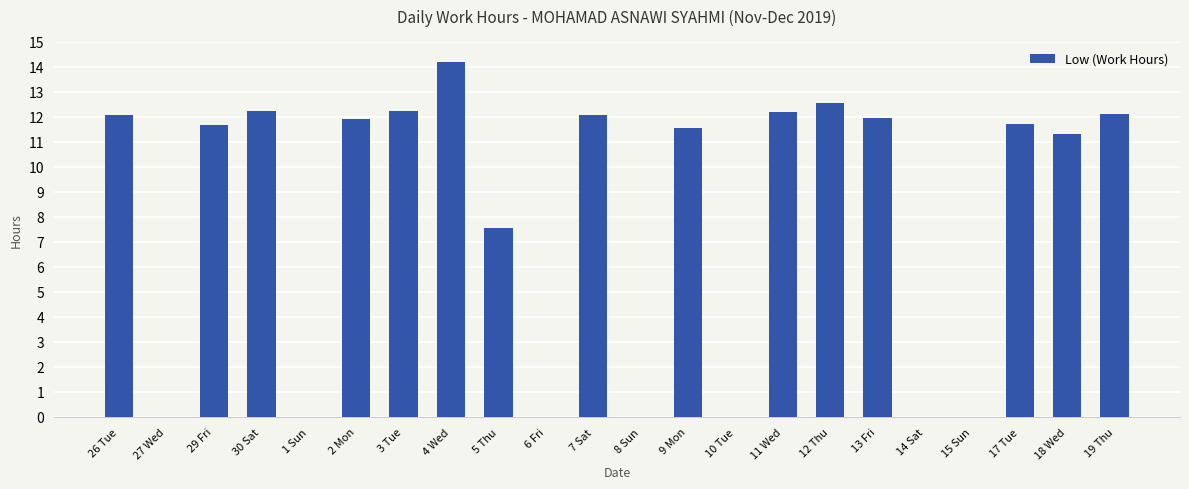

Where is the data nearest to the value 7?

5 Thu